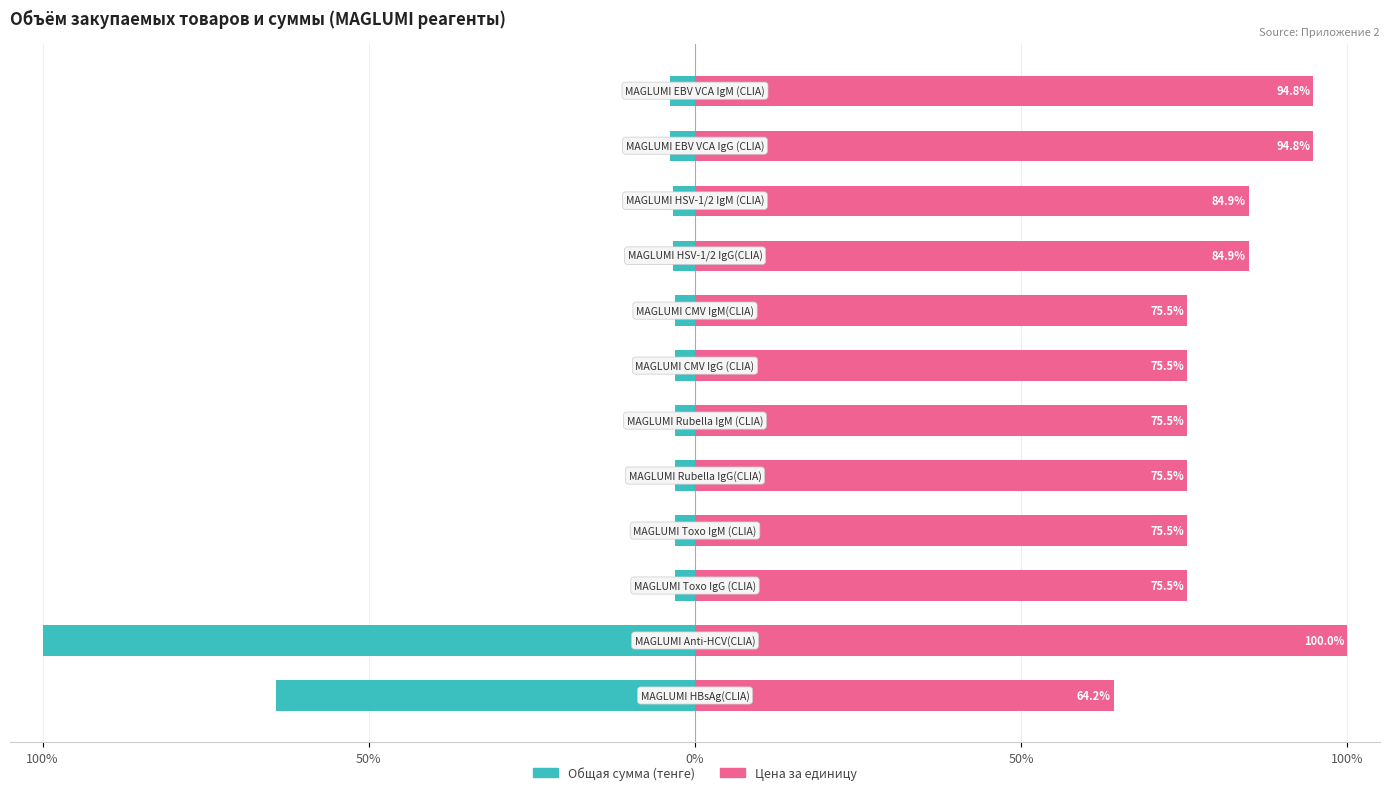

List the series in order of their overall mean, lowest first.

Общая сумма (тенге), Цена за единицу